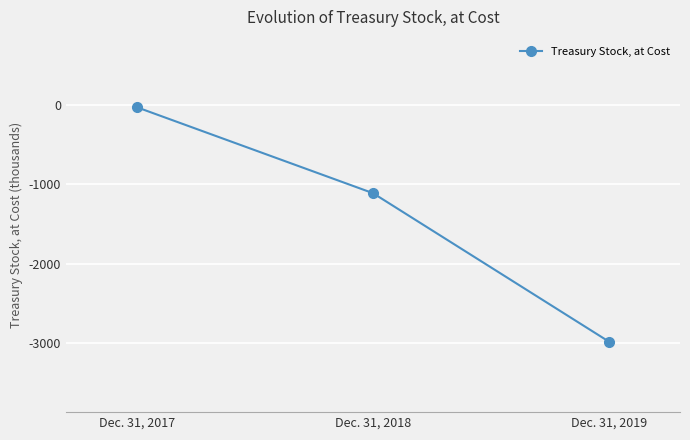

How many categories are shown in the chart?

3